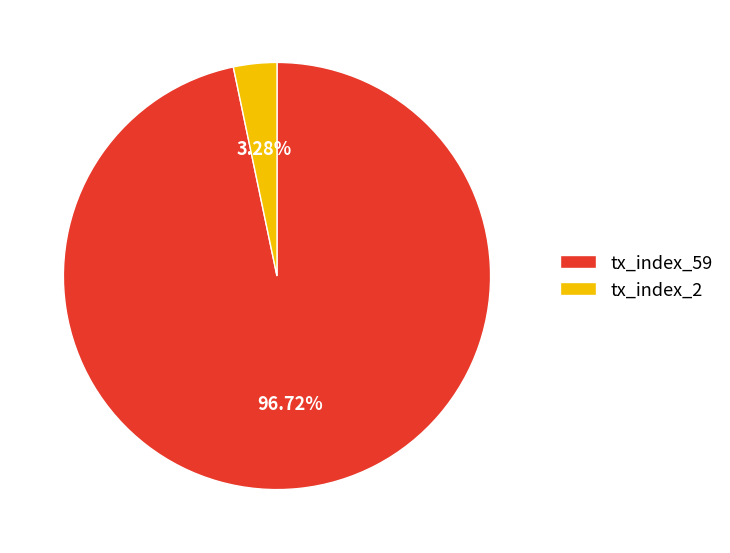

Approximately how many times larger is the value at tx_index_59 compared to tx_index_2?

29.5